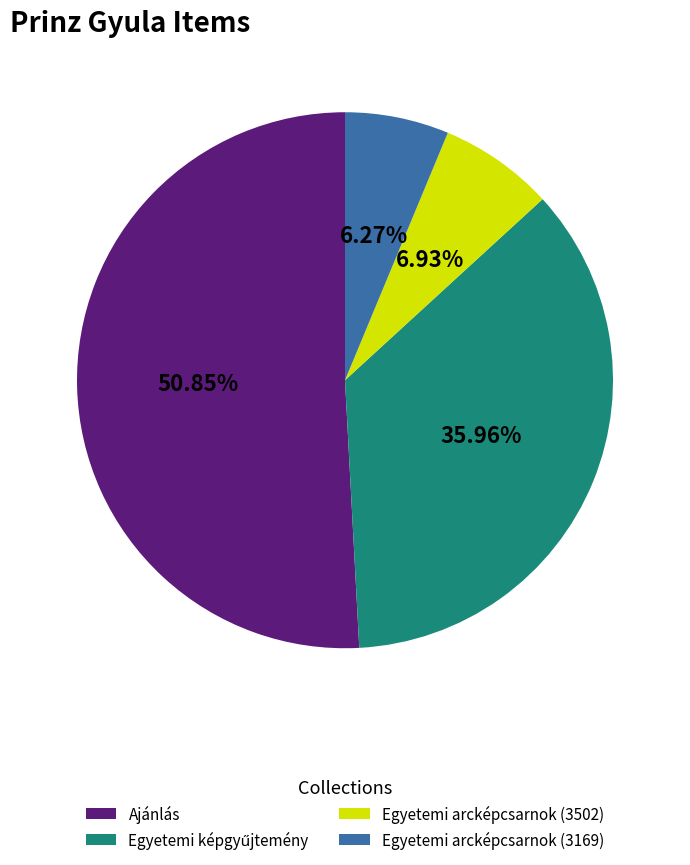

What percentage is the Ajánlás slice, to the nearest percent?

51%